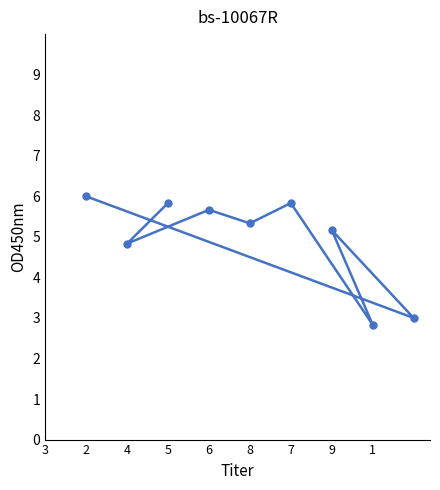

What is the change in value from 4 to 9?

+0.3